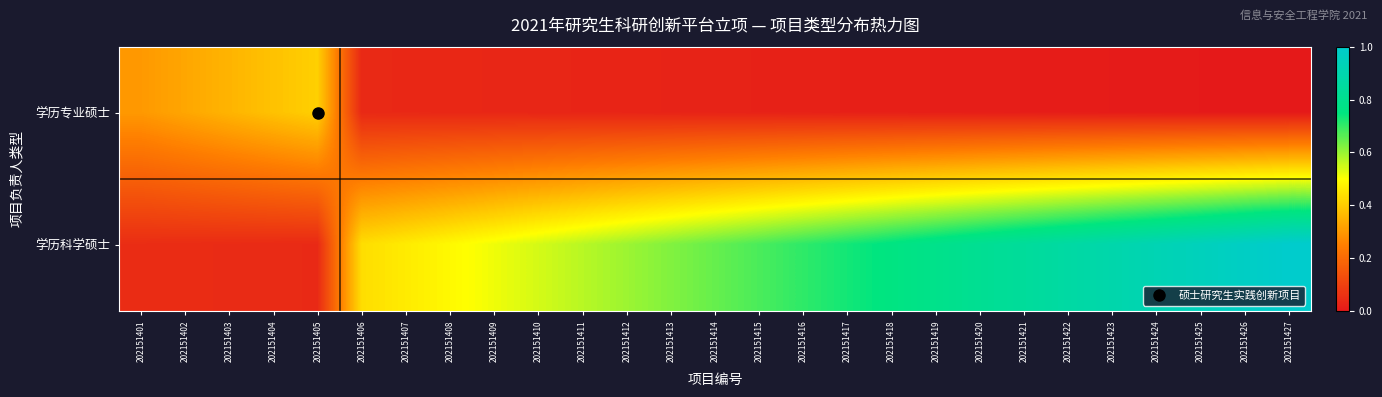

Reading left to right, list all the values displayed in this chart.

学历专业硕士: 202151401=0.3	202151402=0.3	202151403=0.4	202151404=0.4	202151405=0.4	202151406=0.0	202151407=0.0	202151408=0.0	202151409=0.0	202151410=0.0	202151411=0.0	202151412=0.0	202151413=0.0	202151414=0.0	202151415=0.0	202151416=0.0	202151417=0.0	202151418=0.0	202151419=0.0	202151420=0.0	202151421=0.0	202151422=0.0	202151423=0.0	202151424=0.0	202151425=0.0	202151426=0.0	202151427=0.0
学历科学硕士: 202151401=0.1	202151402=0.0	202151403=0.0	202151404=0.0	202151405=0.0	202151406=0.4	202151407=0.5	202151408=0.5	202151409=0.5	202151410=0.5	202151411=0.6	202151412=0.6	202151413=0.6	202151414=0.6	202151415=0.7	202151416=0.7	202151417=0.7	202151418=0.8	202151419=0.8	202151420=0.8	202151421=0.8	202151422=0.9	202151423=0.9	202151424=0.9	202151425=0.9	202151426=1.0	202151427=1.0